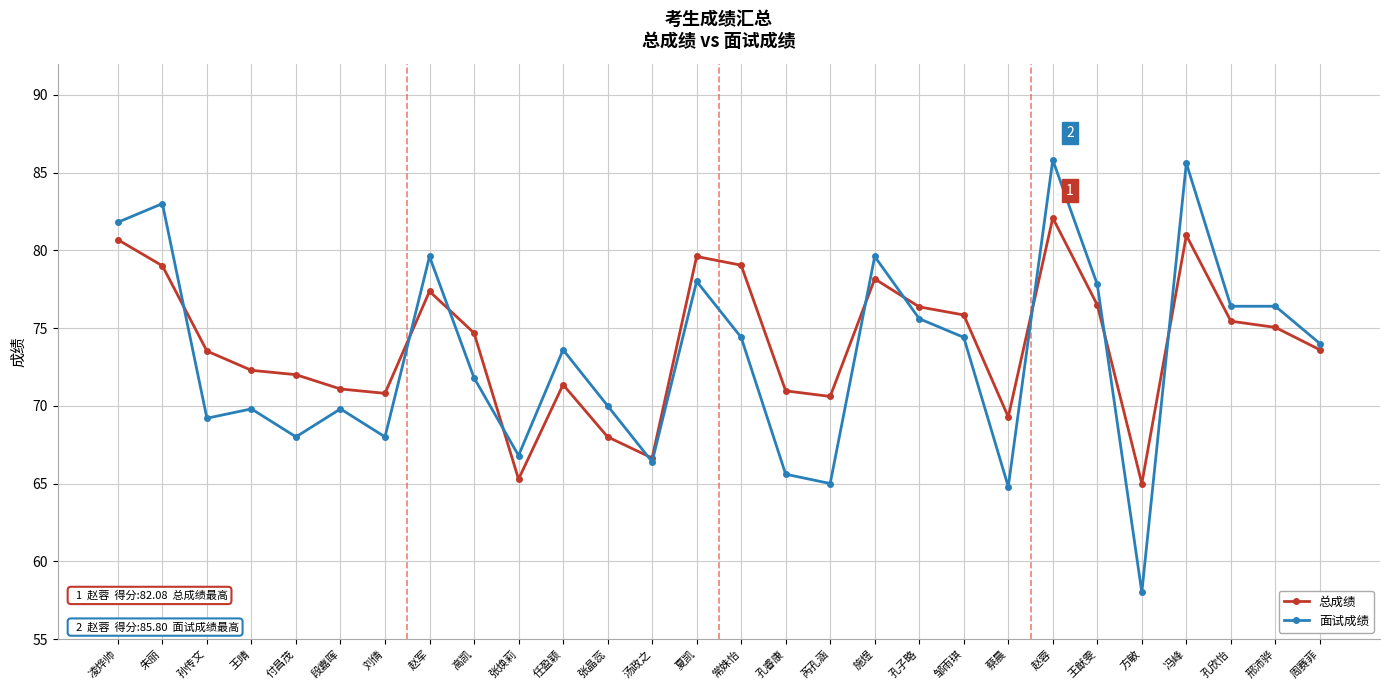

What is the highest value of the 总成绩 series?

82.1